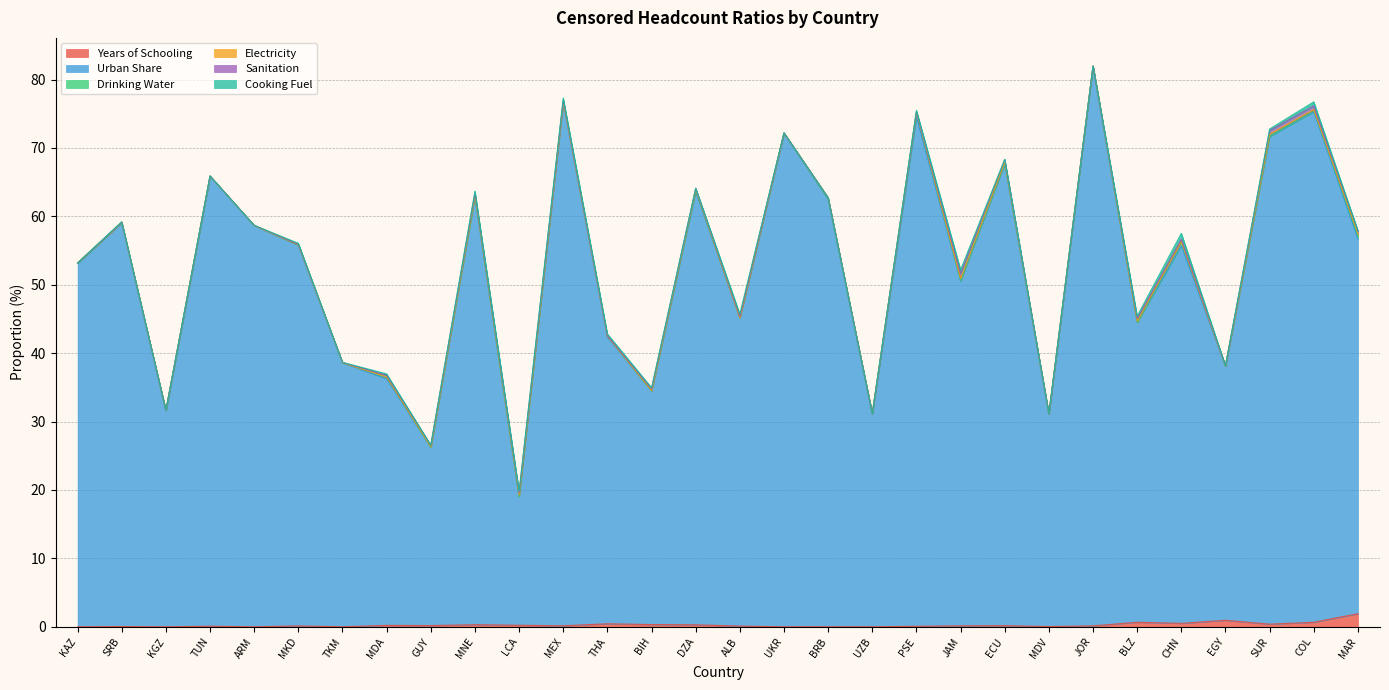

At how many categories does at least one series exceed 51?

17